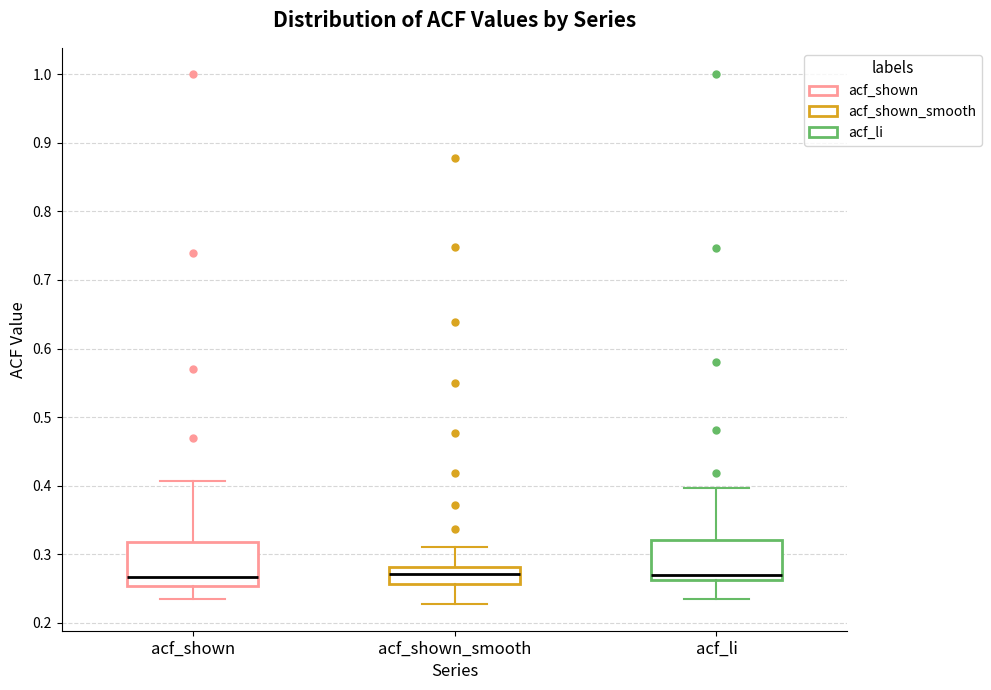

Reading left to right, read every box against the y-axis: the position of its median line, the range the box covers, and the ends of its whiskers. The values are not printed on the chart, so give them approximately, as read against the axis.

acf_shown: median 0.27, box 0.25 to 0.32, whiskers 0.23 to 0.41
acf_shown_smooth: median 0.27, box 0.26 to 0.28, whiskers 0.23 to 0.31
acf_li: median 0.27, box 0.26 to 0.32, whiskers 0.23 to 0.40